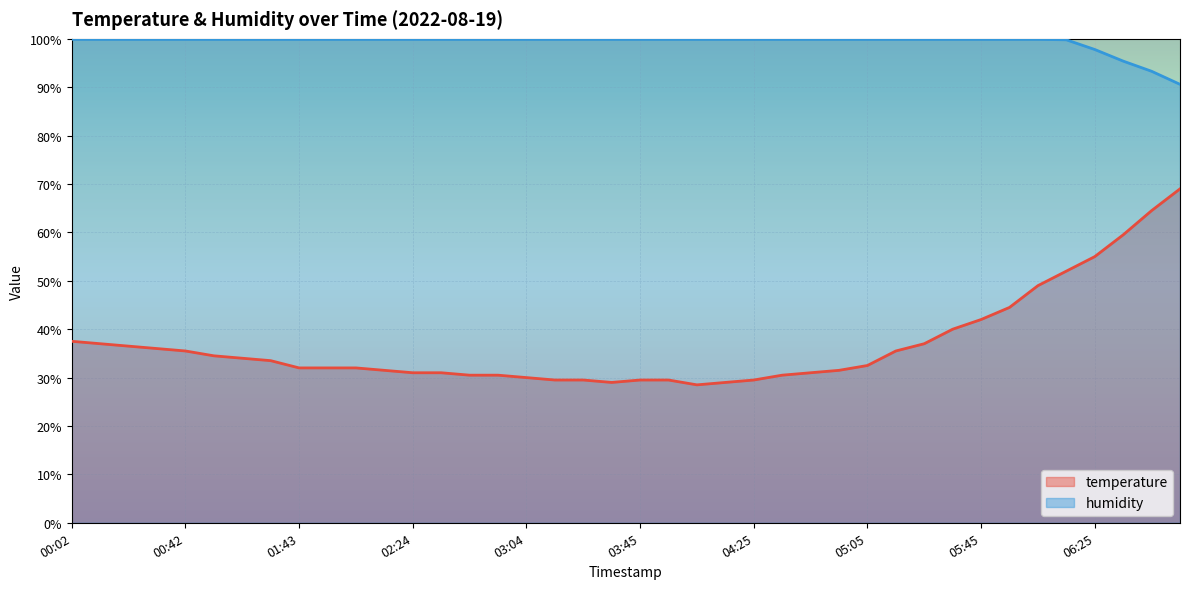

What is the label of the 19th point from the right?

03:55